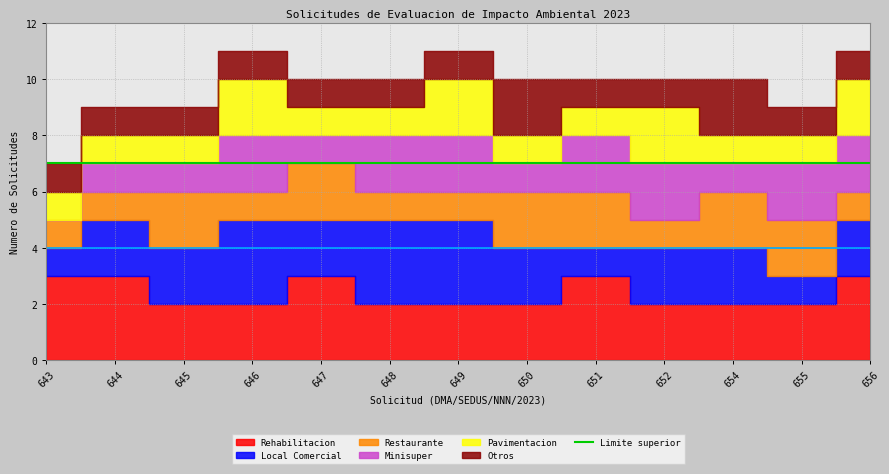

True or false: Pavimentacion and Restaurante cross at least once.

True